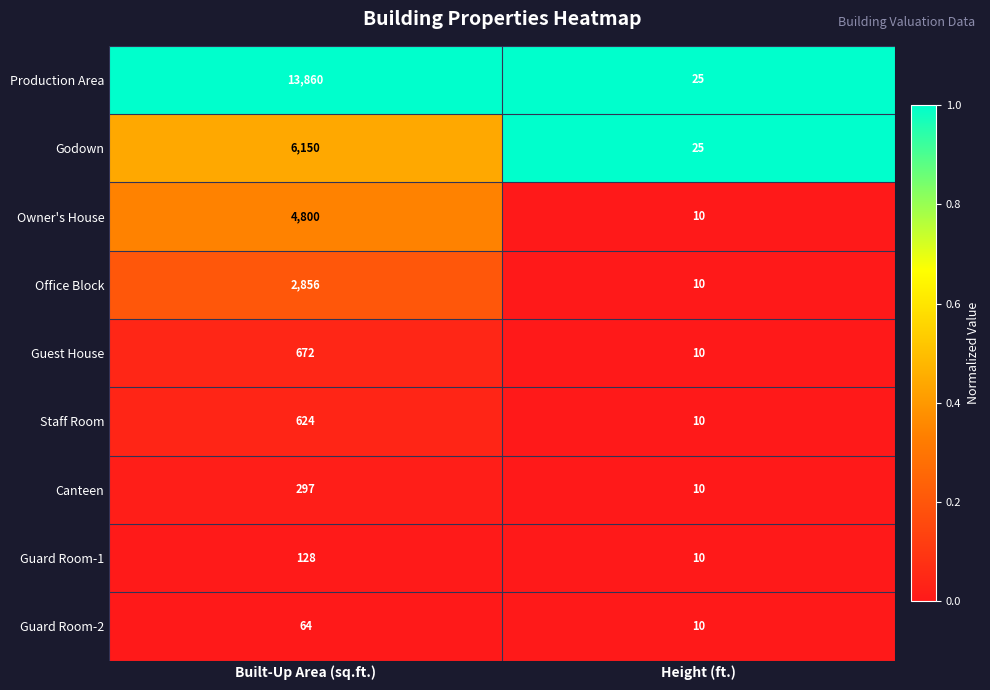

Rank the series by their maximum value, from highest to lowest.

Production Area, Godown, Owner's House, Office Block, Guest House, Staff Room, Canteen, Guard Room-1, Guard Room-2